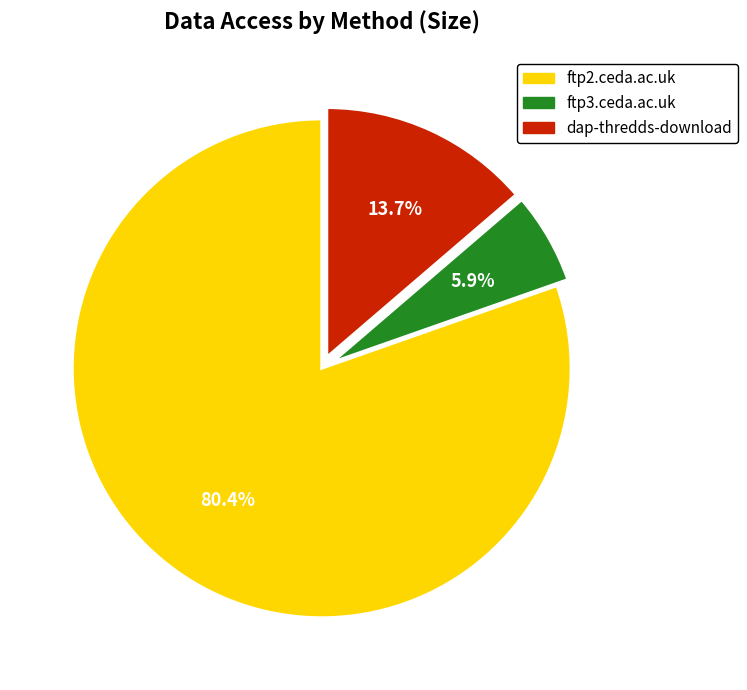

What percentage do ftp2.ceda.ac.uk and dap-thredds-download together represent?

94.1%